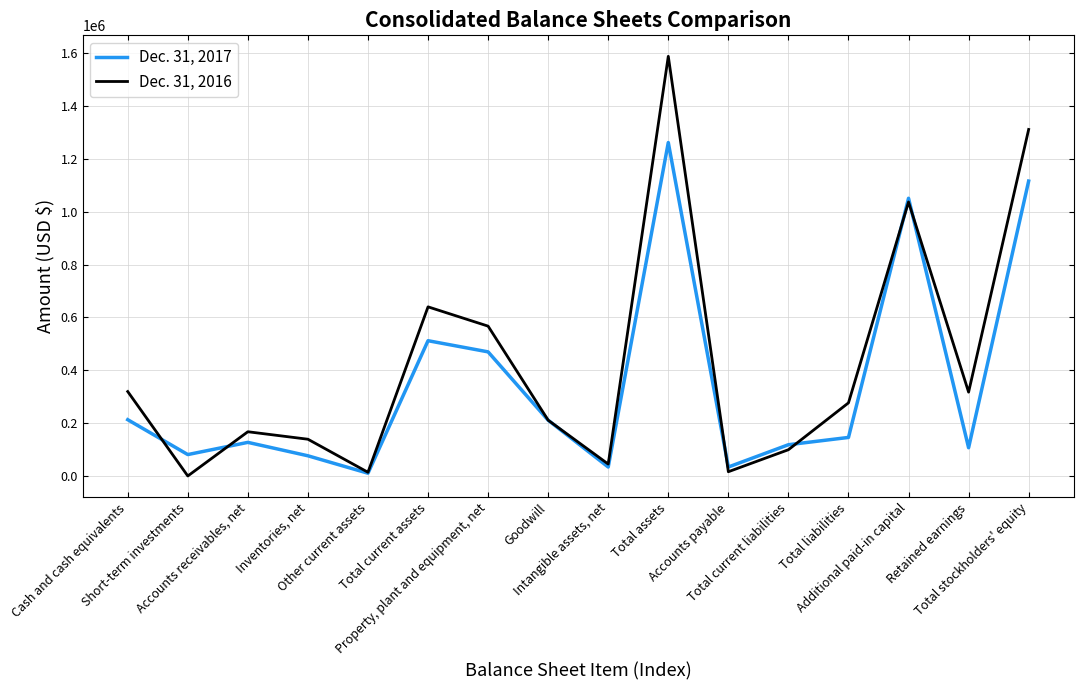

How many interior local valleys does the Dec. 31, 2016 series have?

5